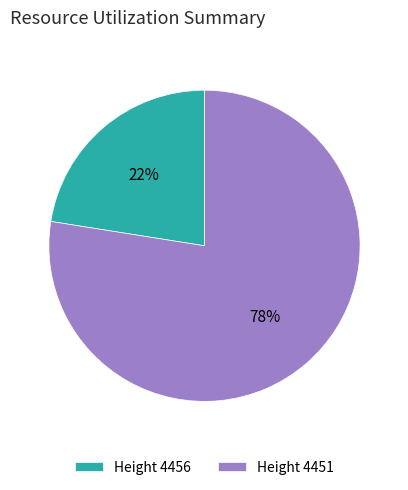

Is Height 4456 the majority of the pie?

No